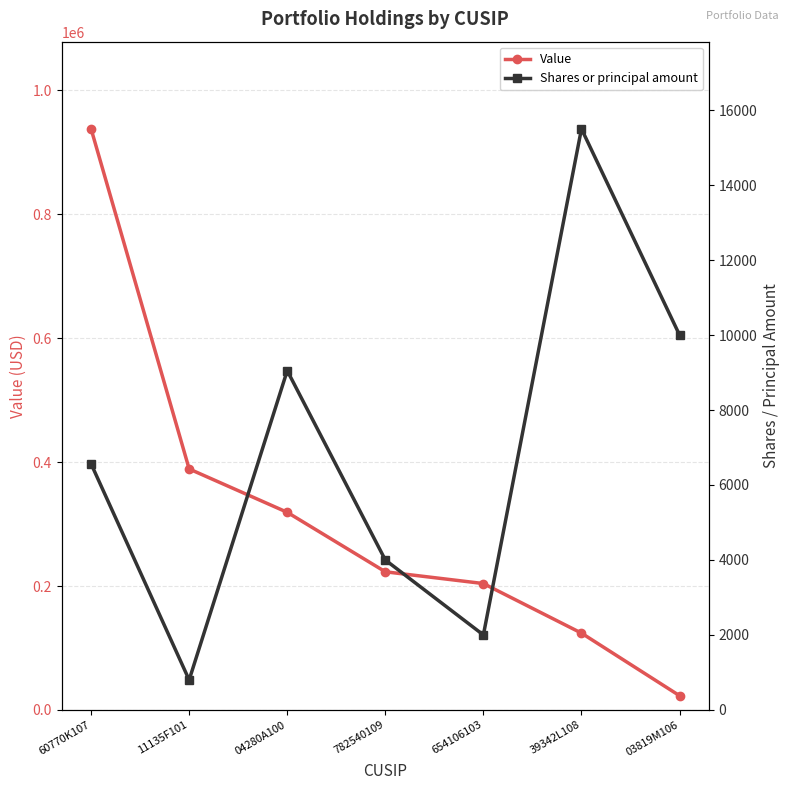

True or false: Value and Shares or principal amount cross at least once.

False